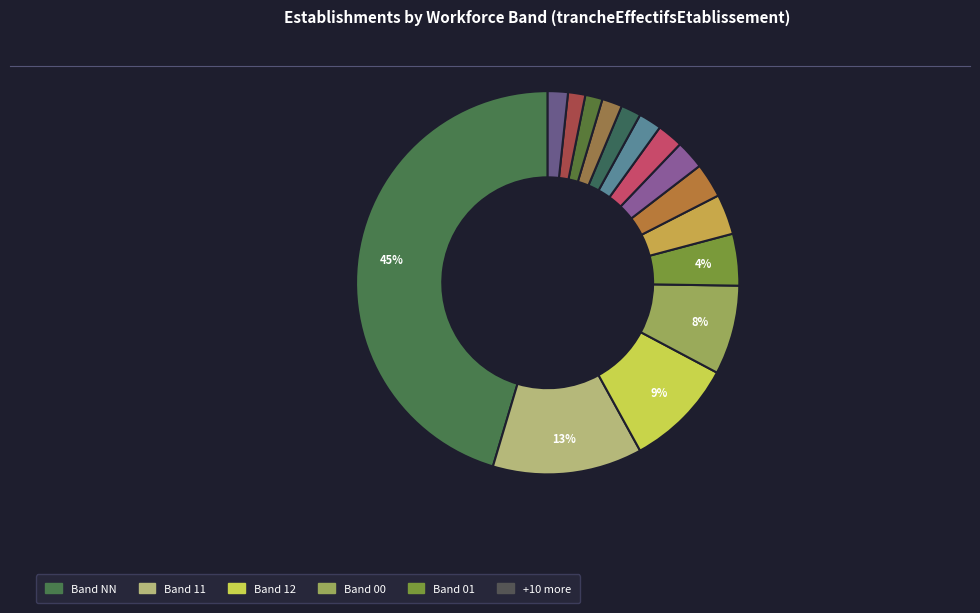

How many slices are in this pie chart?

15